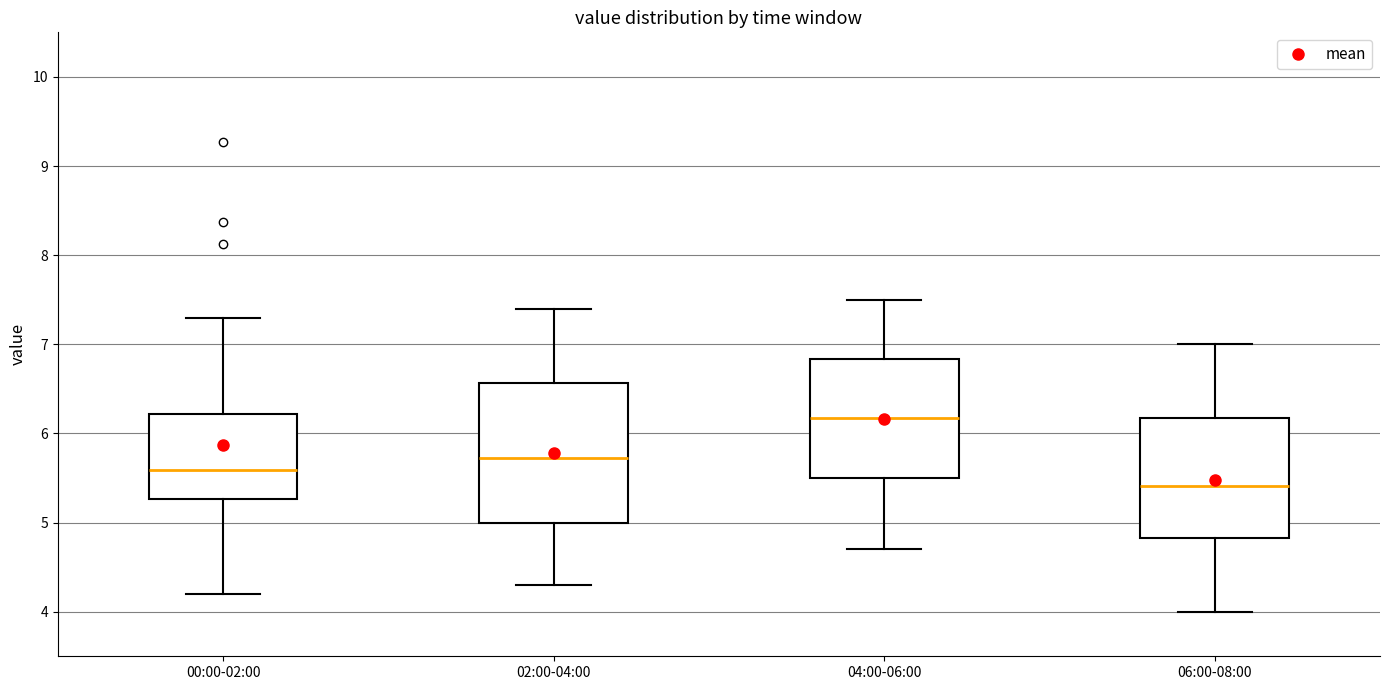

Which box is the tallest, from its lower edge to its upper edge?

02:00-04:00